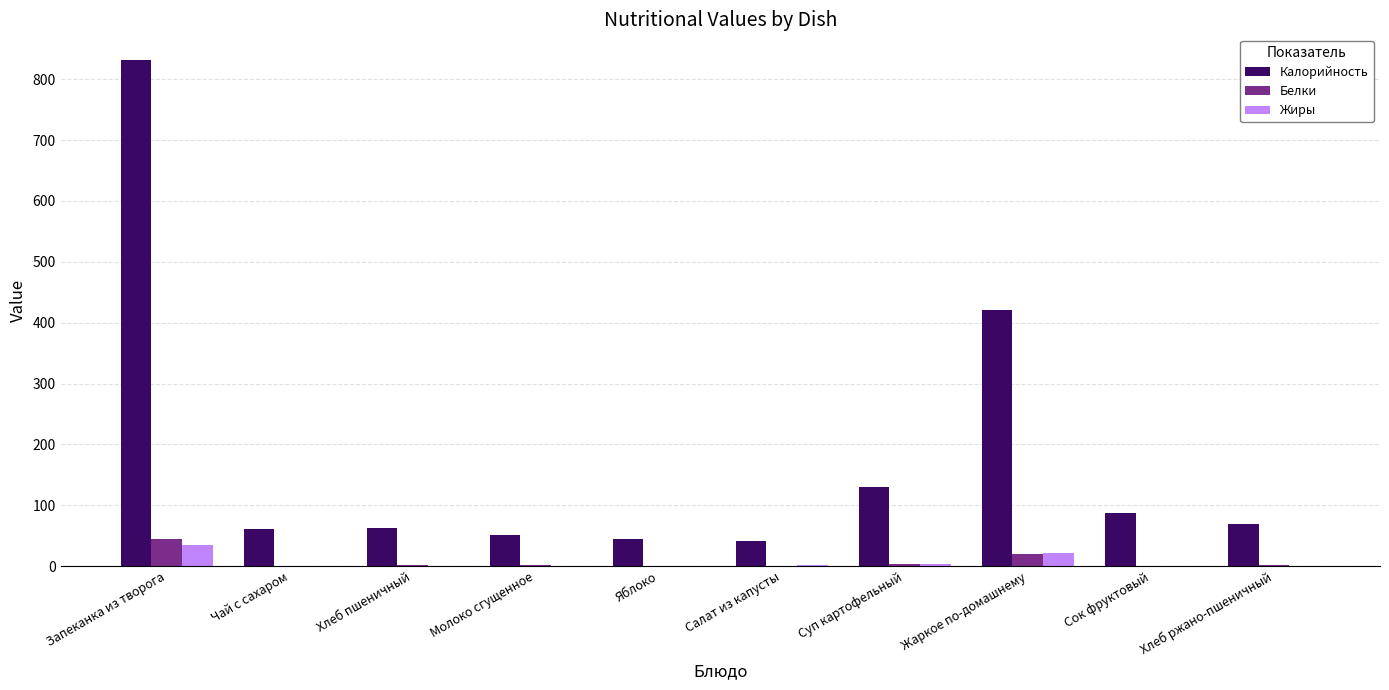

True or false: Калорийность has a value of 27.6 at Чай с сахаром.

False